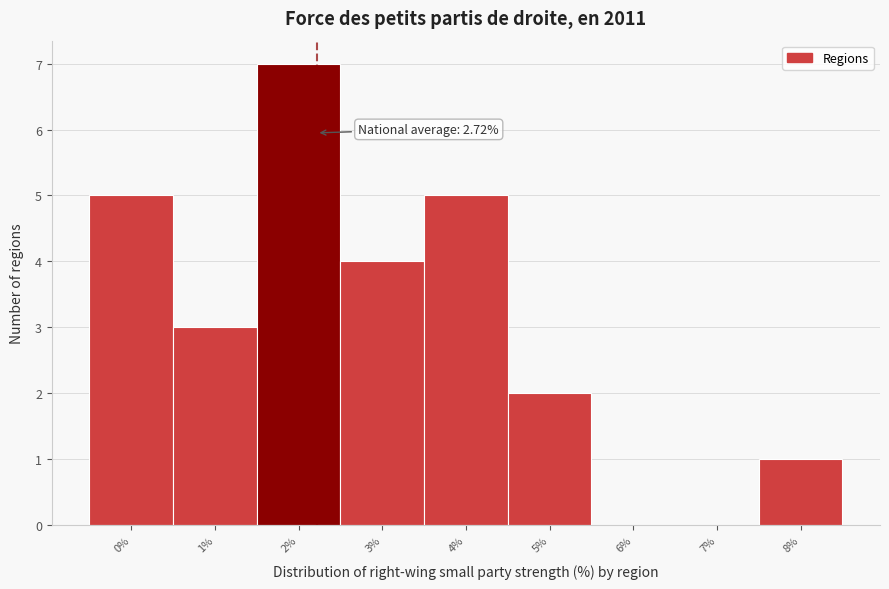

Reading right to left, list all the values displayed in this chart.

8%=1	7%=0	6%=0	5%=2	4%=5	3%=4	2%=7	1%=3	0%=5